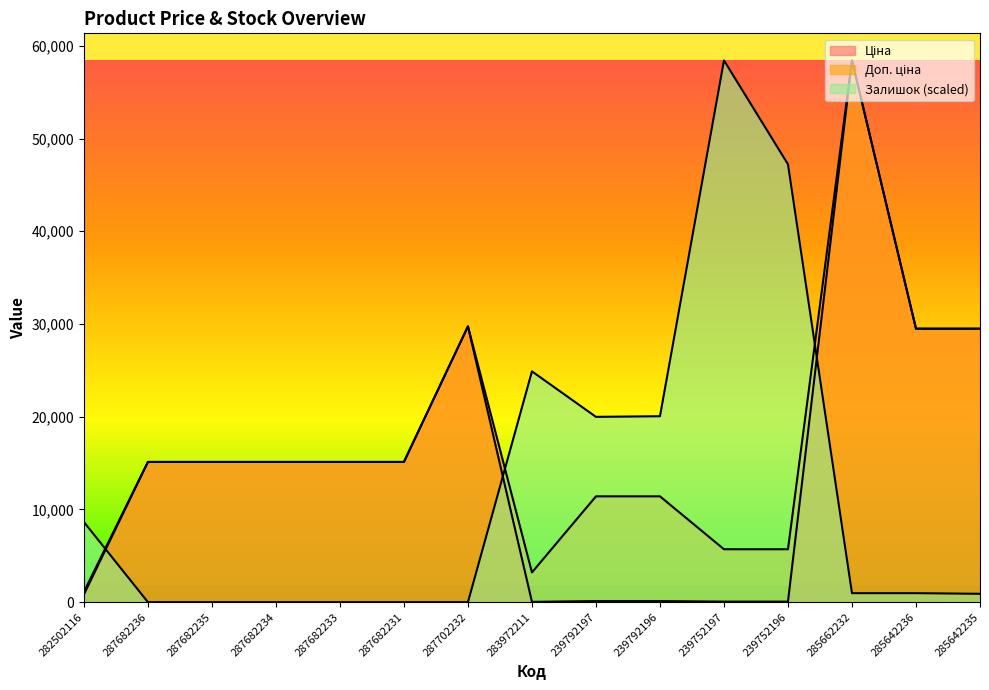

Rank the categories by Ціна value from lowest to highest.

283972211, 239752197, 239752196, 239792197, 239792196, 282502116, 287682236, 287682235, 287682234, 287682233, 287682231, 285642236, 285642235, 287702232, 285662232